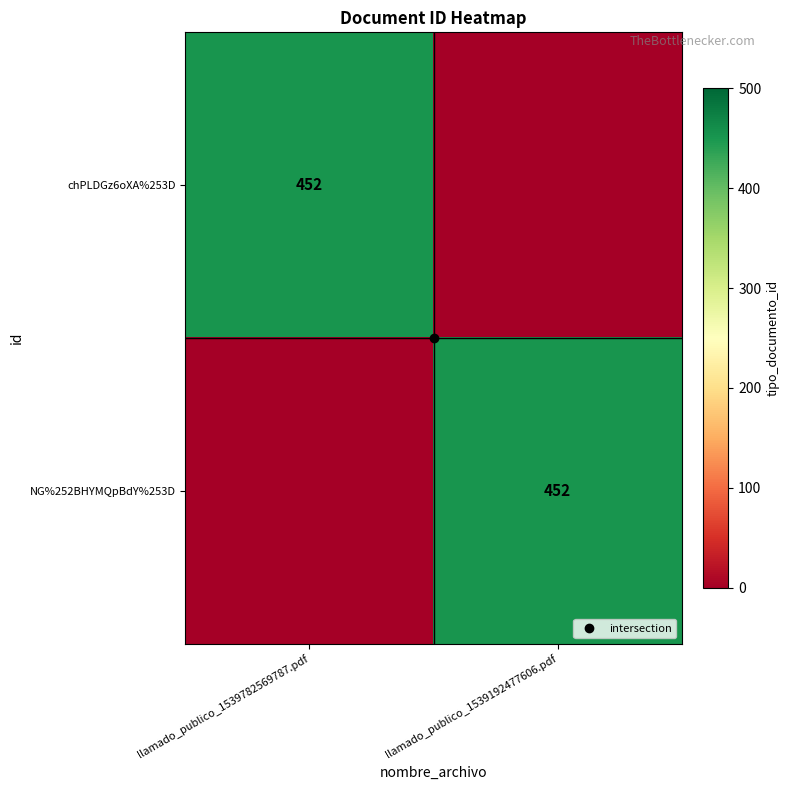

Rank the categories by NG%252BHYMQpBdY%253D value from highest to lowest.

llamado_publico_1539192477606.pdf, llamado_publico_1539782569787.pdf